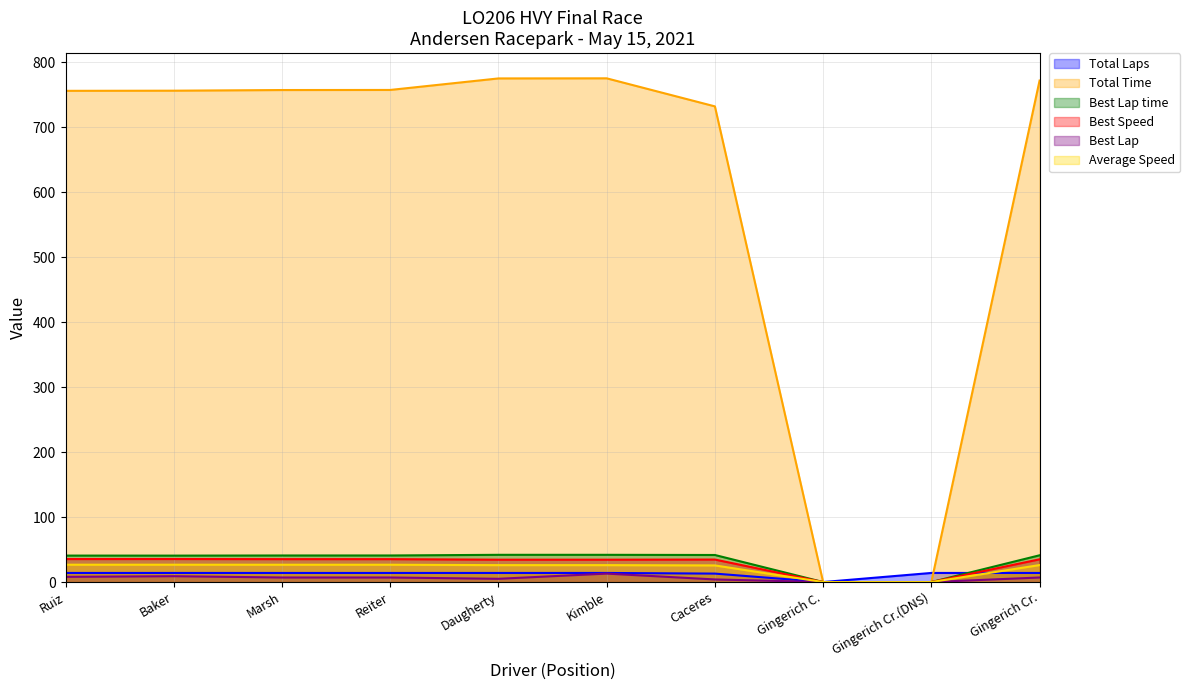

Is it true that Total Time equals 731.8 at Caceres?

True